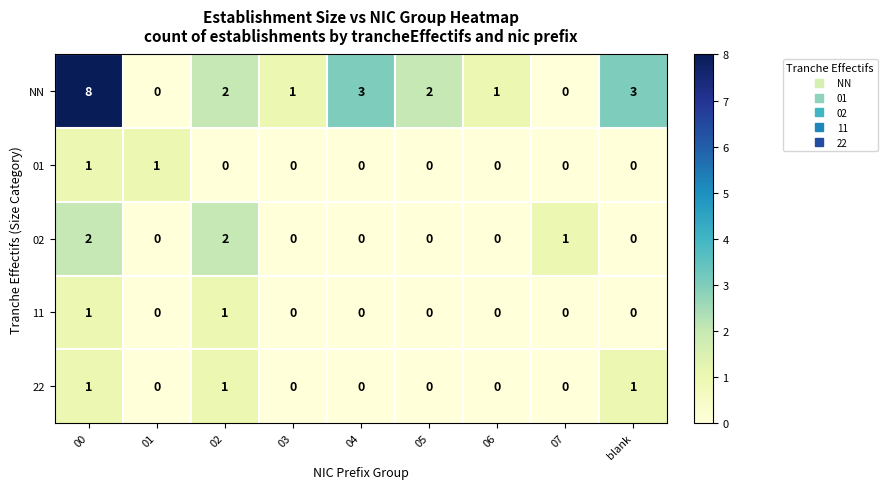

Which series has the widest spread of values?

NN